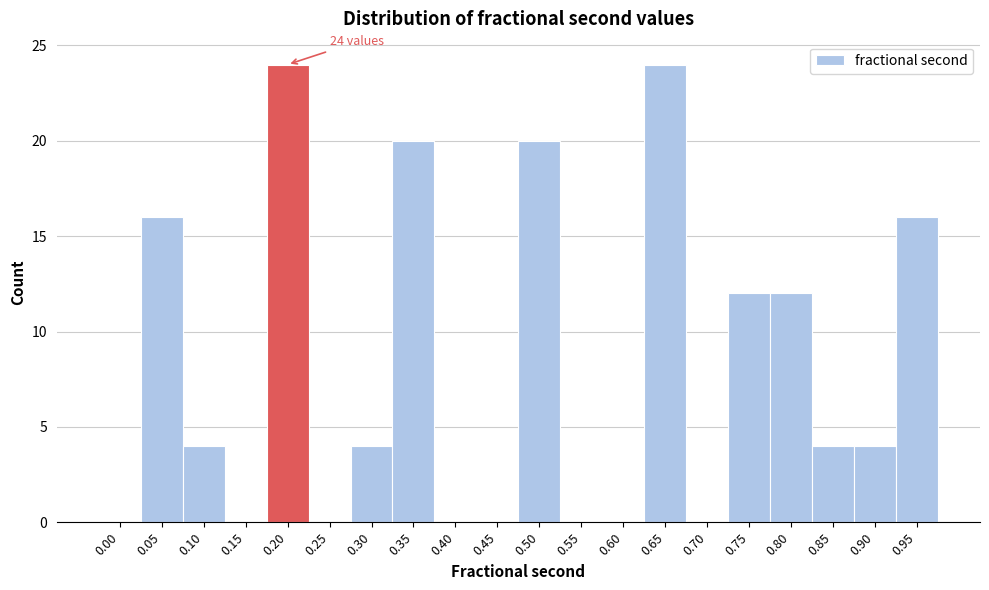

Reading left to right, transcribe all the data shown in this chart.

0.00=0	0.05=16	0.10=4	0.15=0	0.20=24	0.25=0	0.30=4	0.35=20	0.40=0	0.45=0	0.50=20	0.55=0	0.60=0	0.65=24	0.70=0	0.75=12	0.80=12	0.85=4	0.90=4	0.95=16